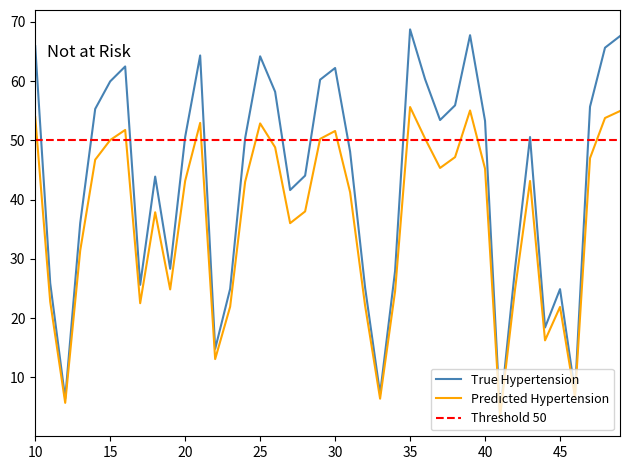

What is the minimum value for True Hypertension?

3.7